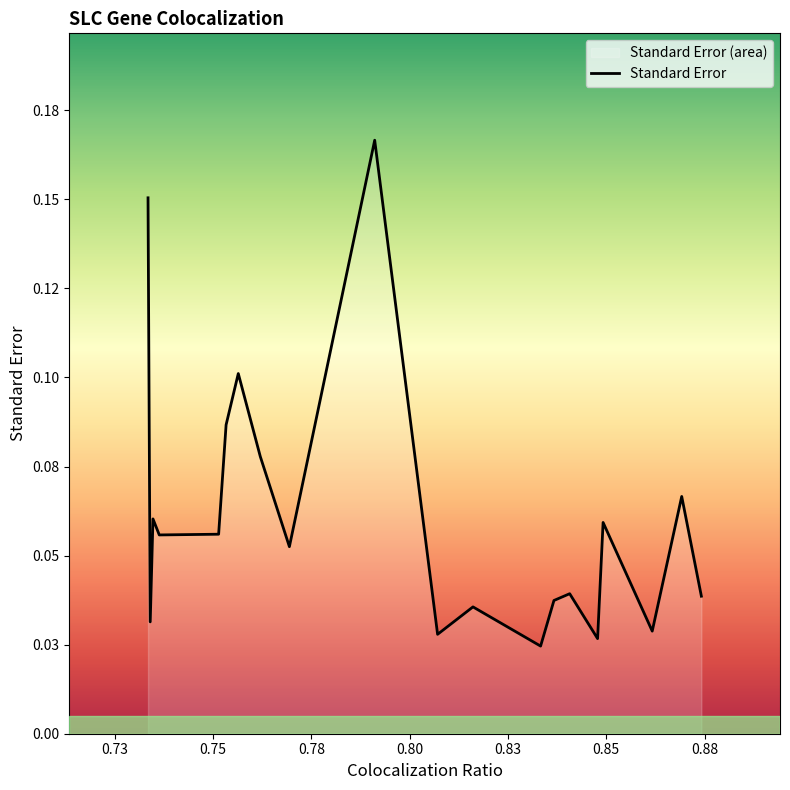

Is it true that Standard Error equals 0.0 at O2B1?

False